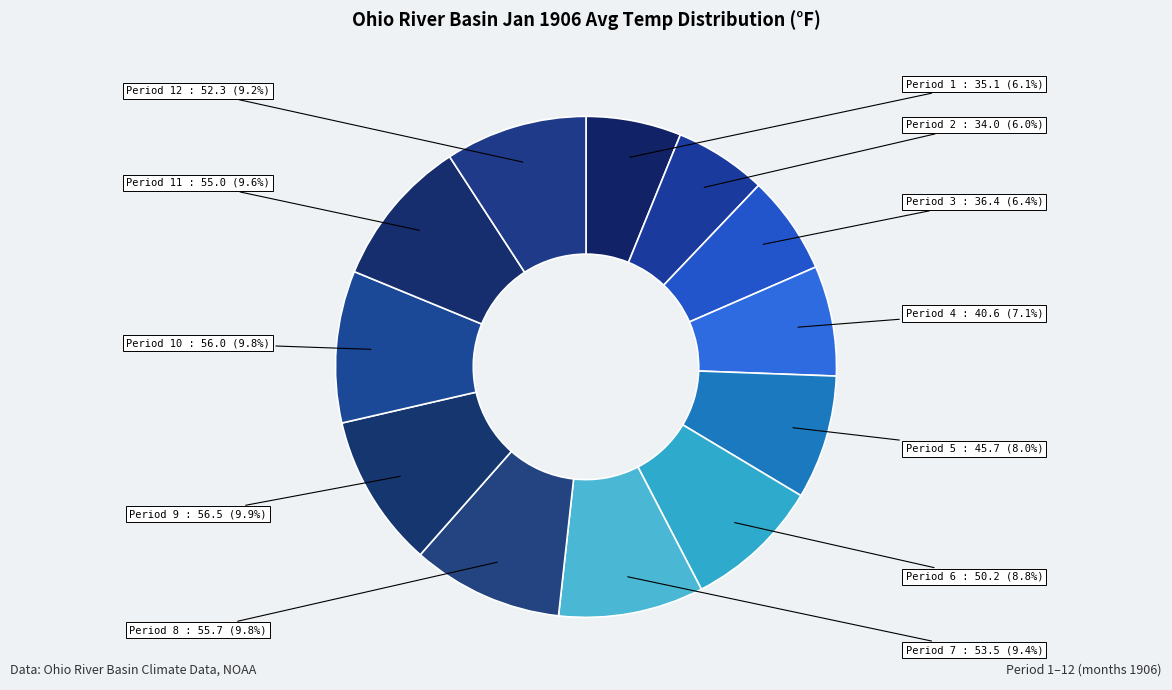

To the nearest percent, what is the difference between the Period 12 and Period 4 slice percentages?

2%